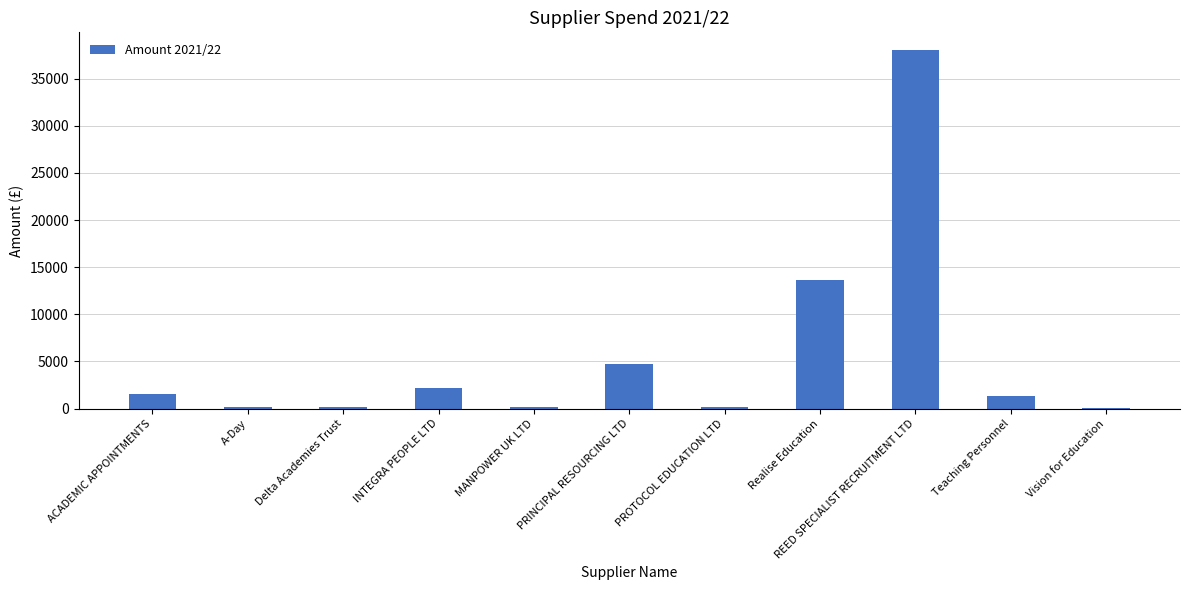

True or false: the data shows 23120.2 at Realise Education.

False